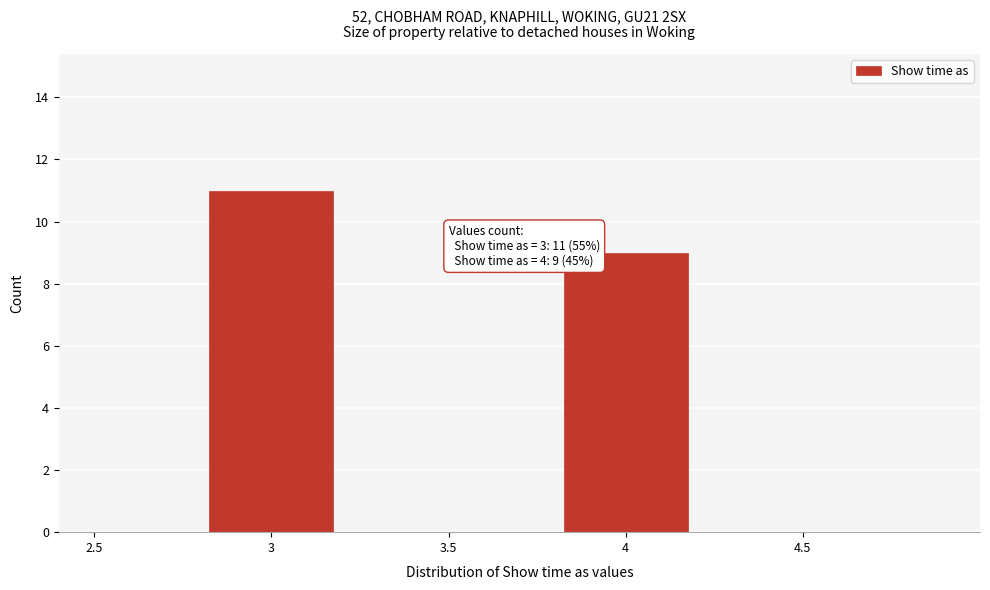

Reading right to left, what are all the values shown in this chart?

4=9	3=11